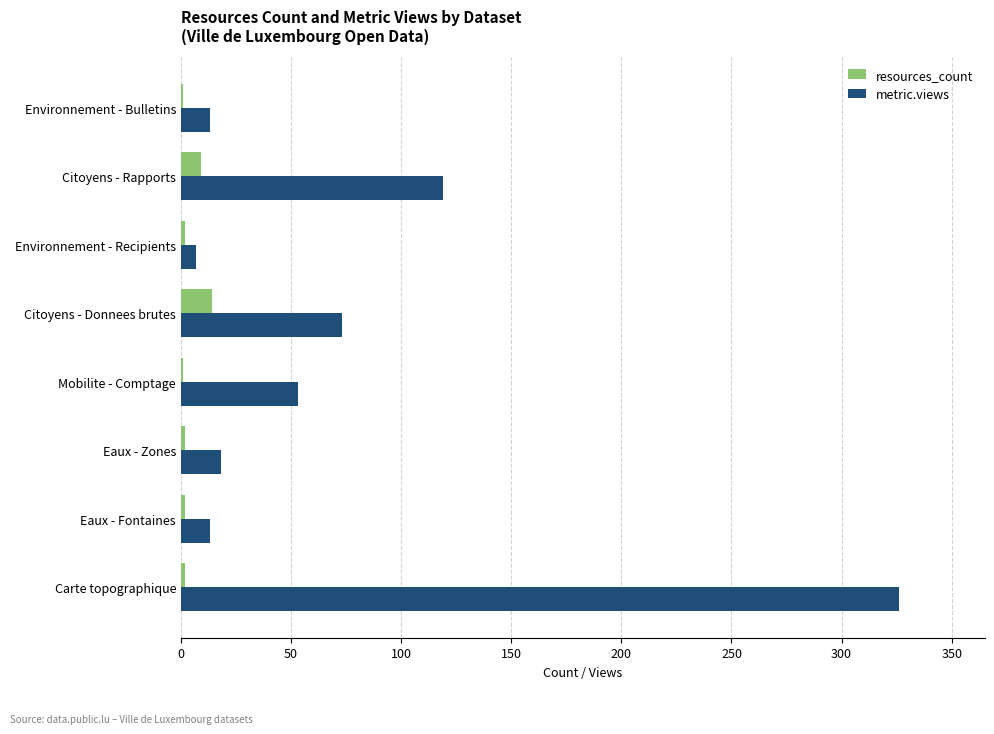

How many distinct data groups are displayed?

2